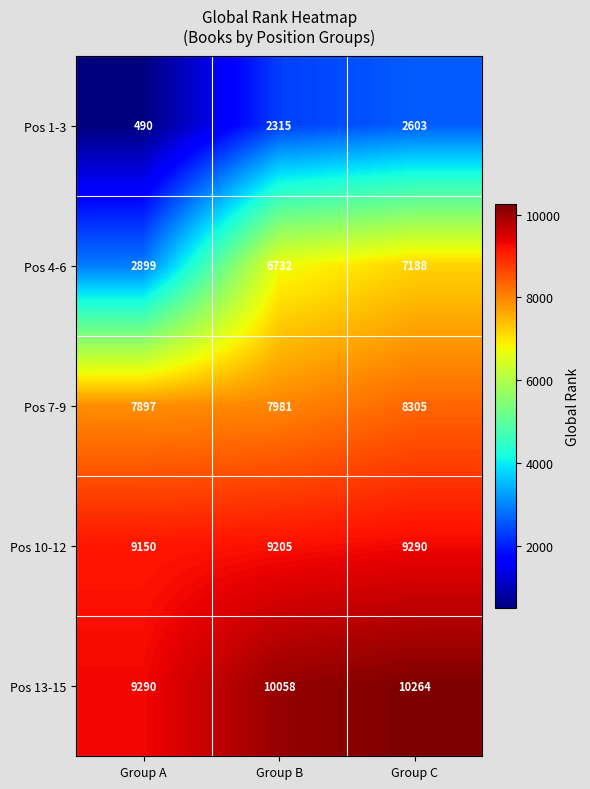

Which label corresponds to the largest value in the chart?

Group C